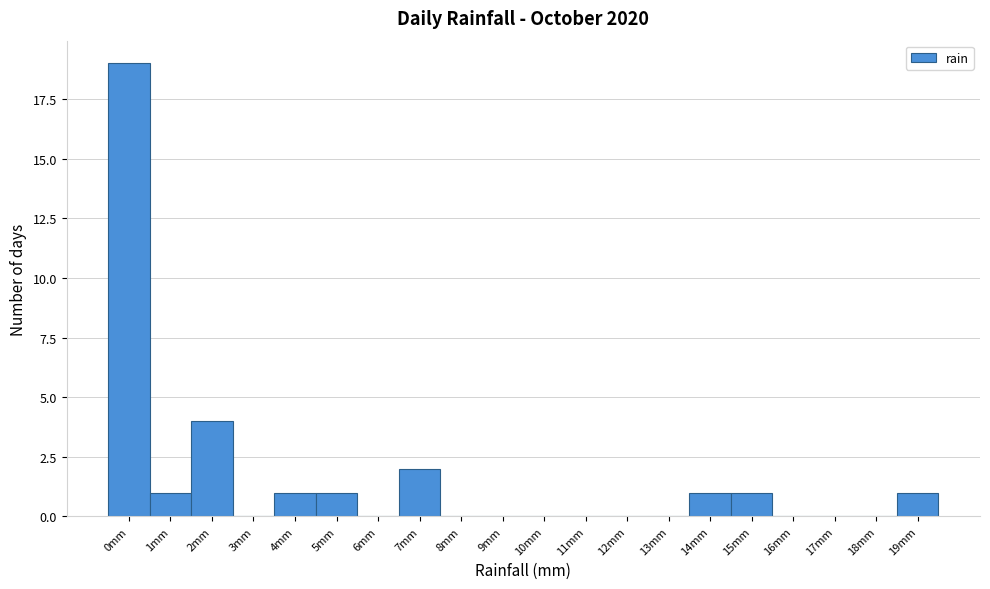

Reading right to left, what are all the values shown in this chart?

19mm=1	18mm=0	17mm=0	16mm=0	15mm=1	14mm=1	13mm=0	12mm=0	11mm=0	10mm=0	9mm=0	8mm=0	7mm=2	6mm=0	5mm=1	4mm=1	3mm=0	2mm=4	1mm=1	0mm=19